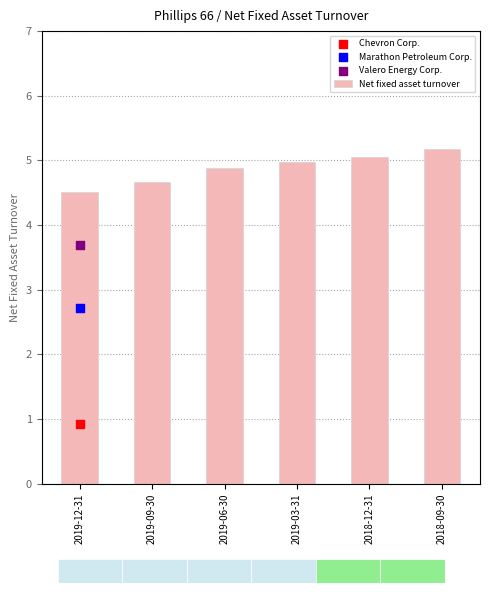

What is the change in value from 2019-03-31 to 2018-12-31?

+0.1